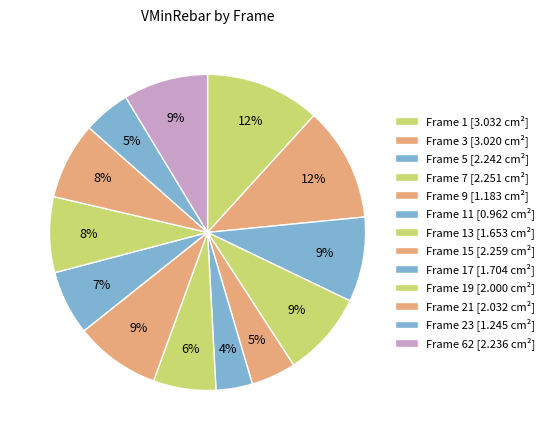

Count the number of slices in the pie.

13